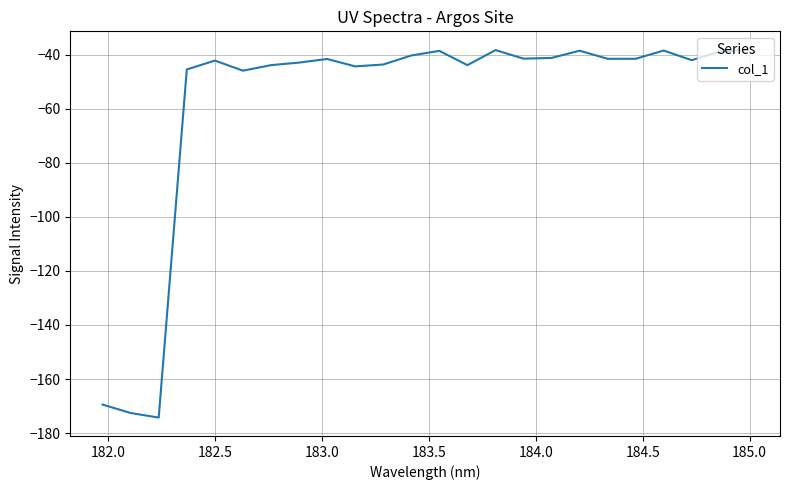

What is the maximum value shown in the chart?

-38.2